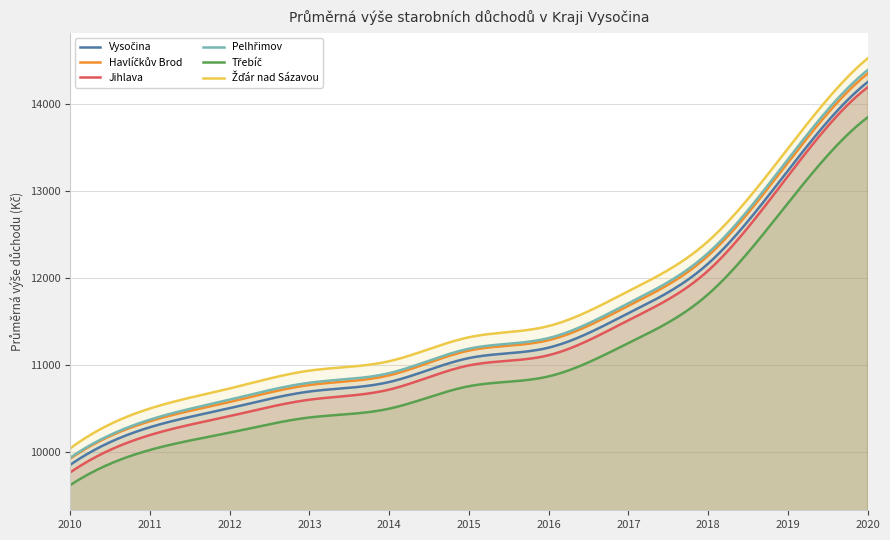

What is the value of the Jihlava point at the 6th from the left?

10995